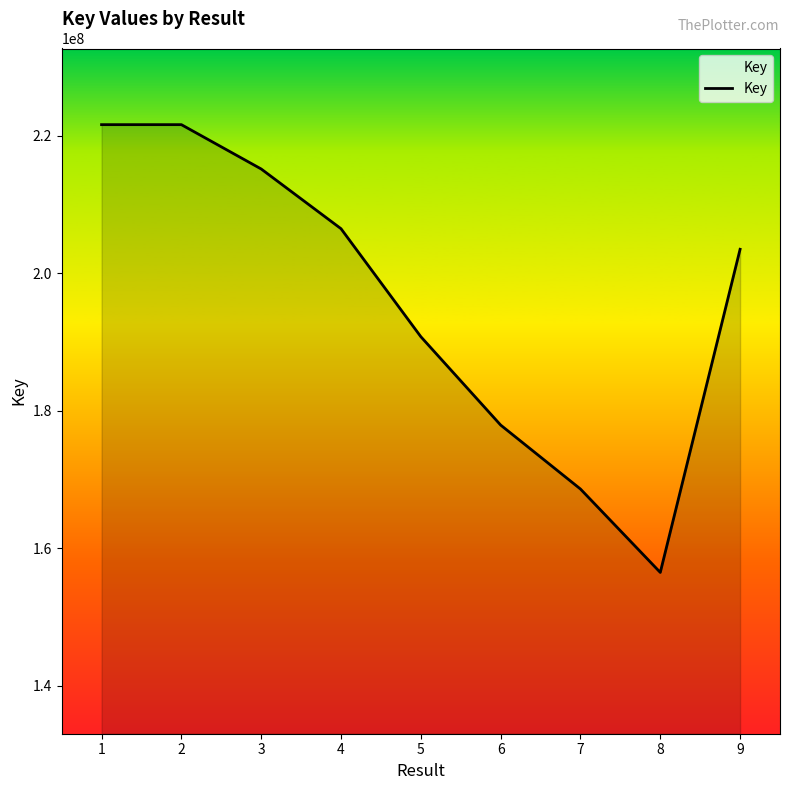

What value does the data have at 2, to the nearest 10?

221639080